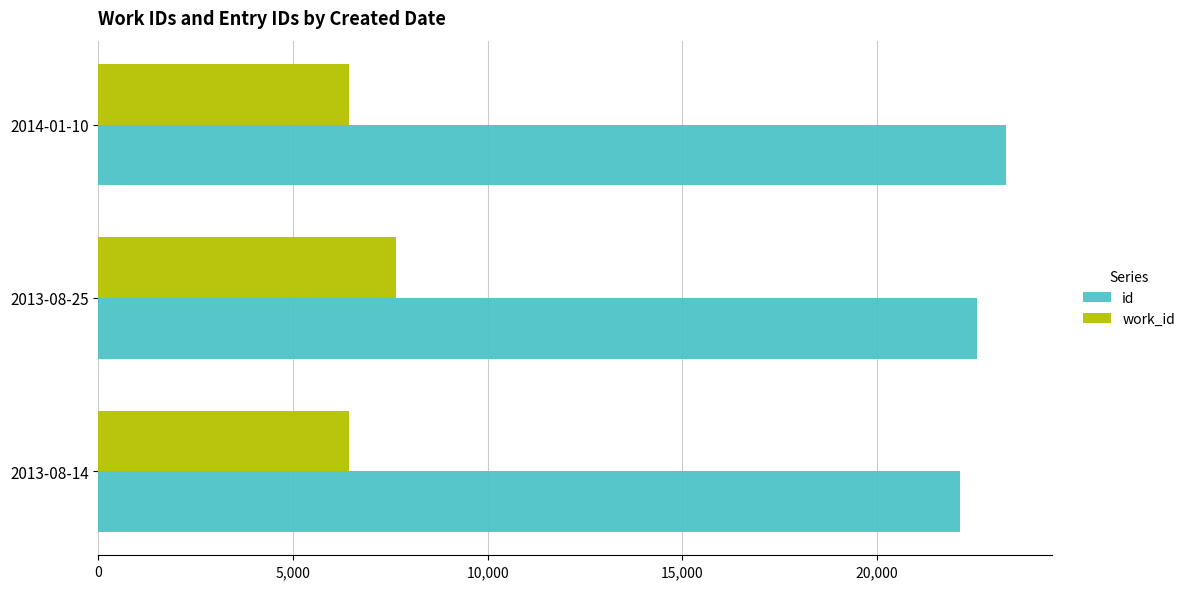

What is the sum of the work_id values at 2013-08-14 and 2014-01-10?

12856